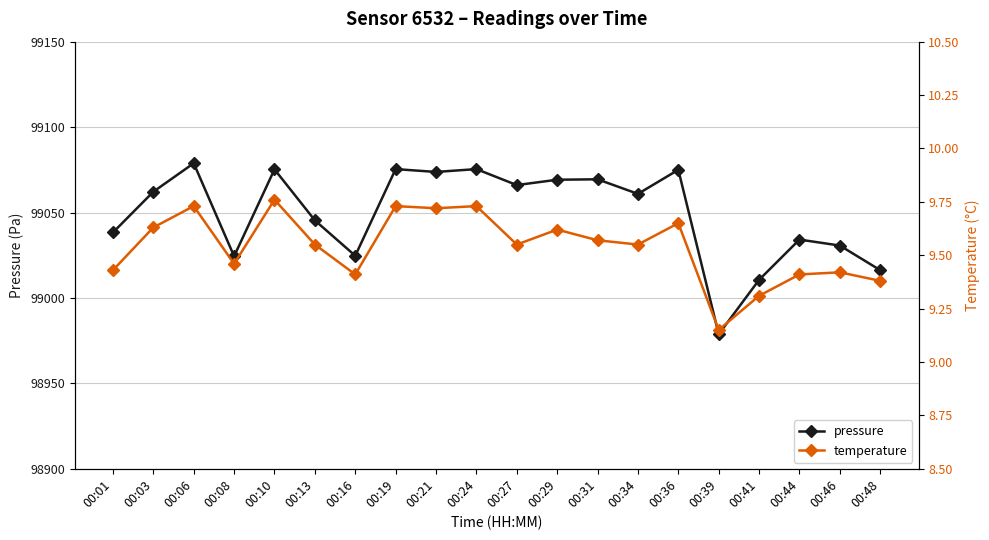

How many lines are shown in the chart?

2